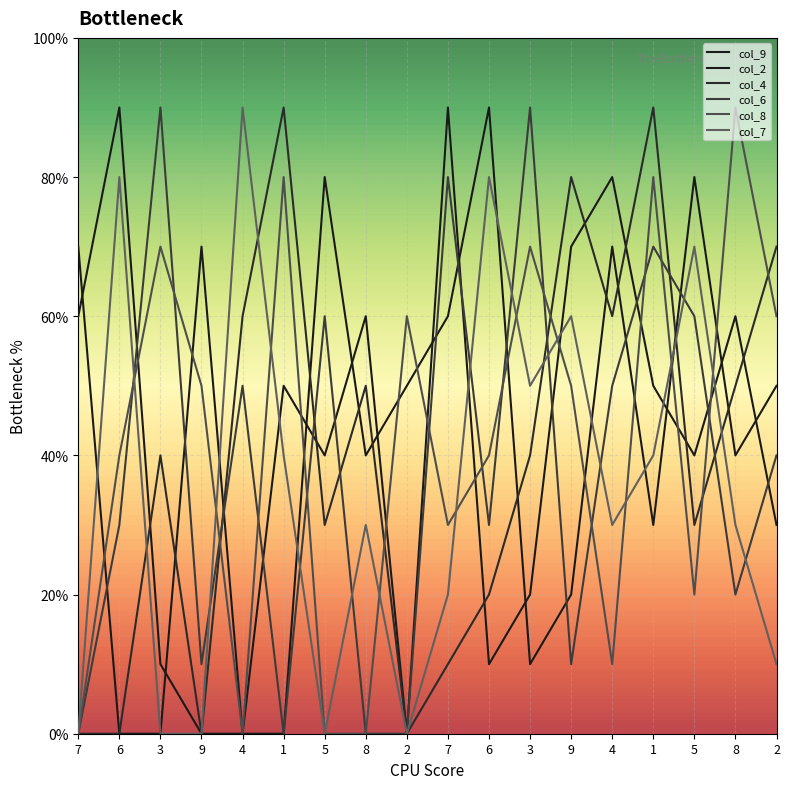

In col_7, how many points are lower than both neighbors (excluding endpoints)?

4